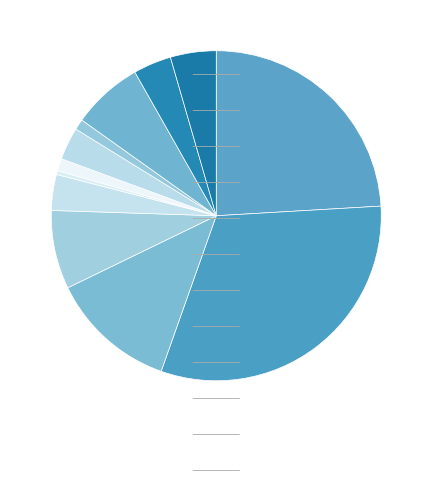

What is the smallest slice in the pie chart?

若桜町